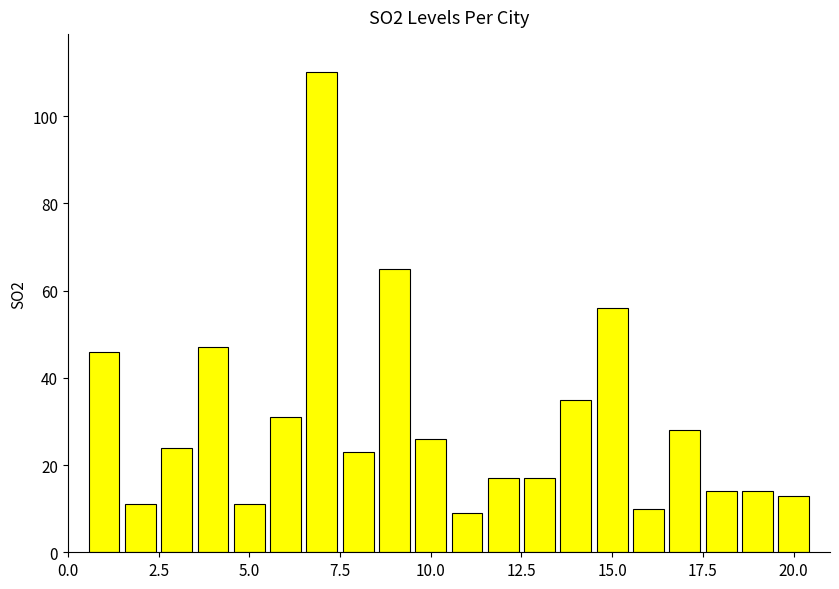

What is the sum of all values?

607